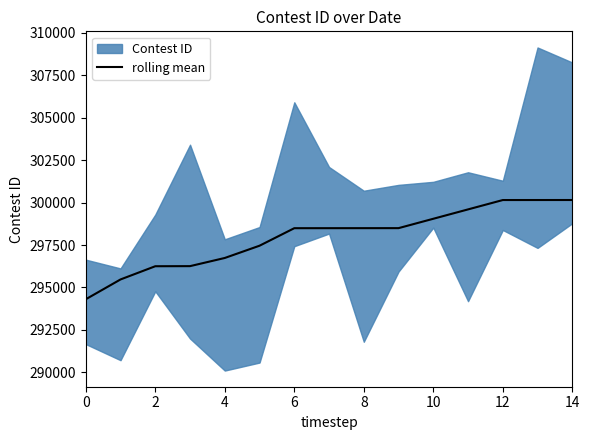

True or false: there are more than 0 points higher than both neighbors.

False